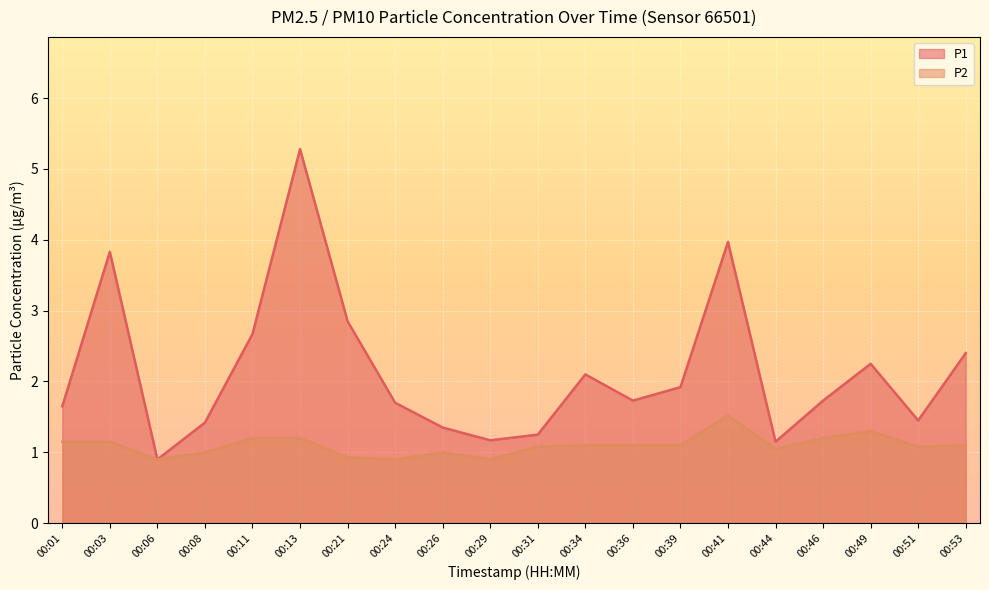

Rank the series by their average value, from lowest to highest.

P2, P1